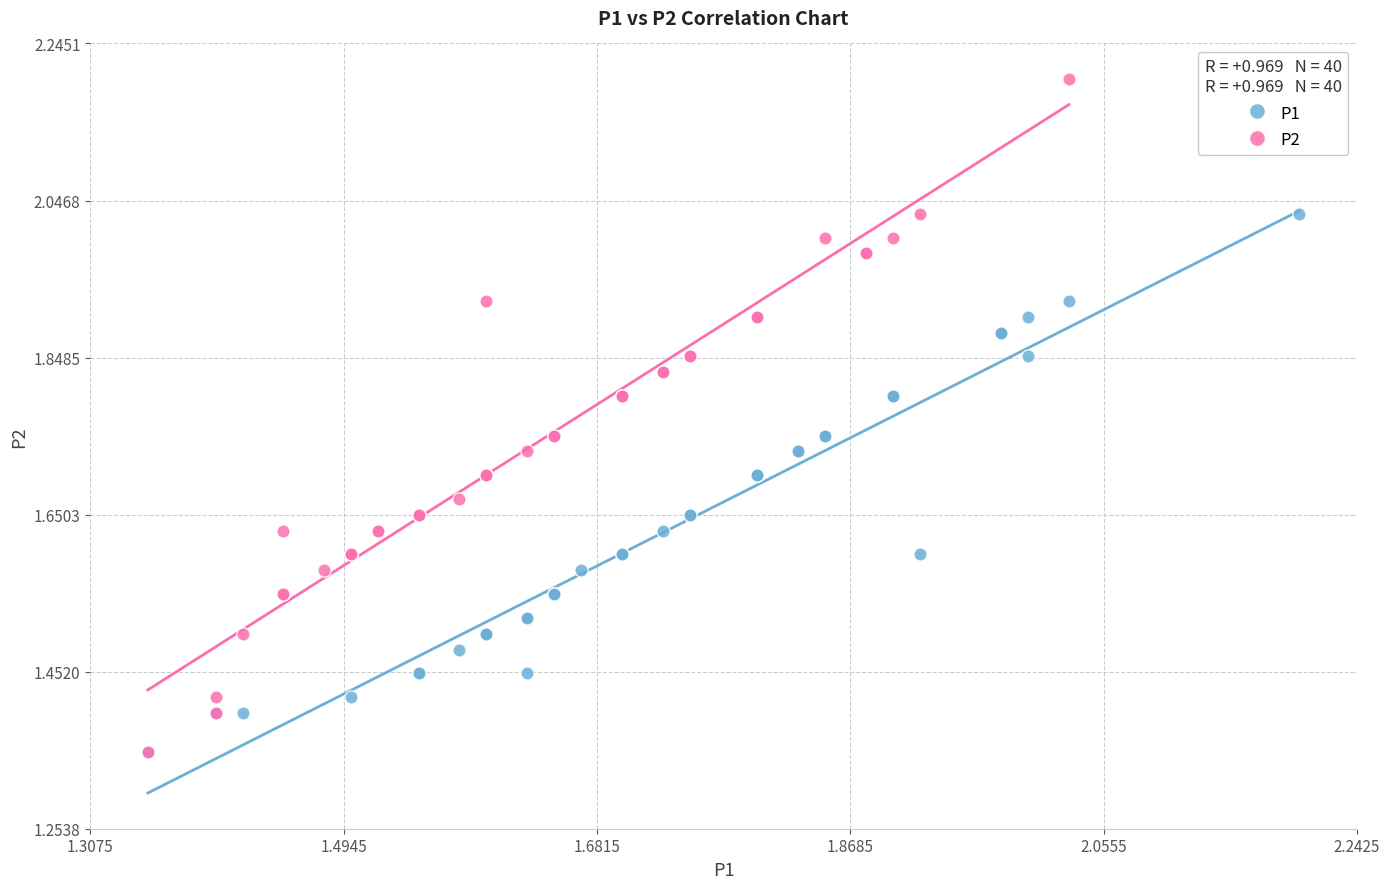

Which series contains the highest Y value?

P2